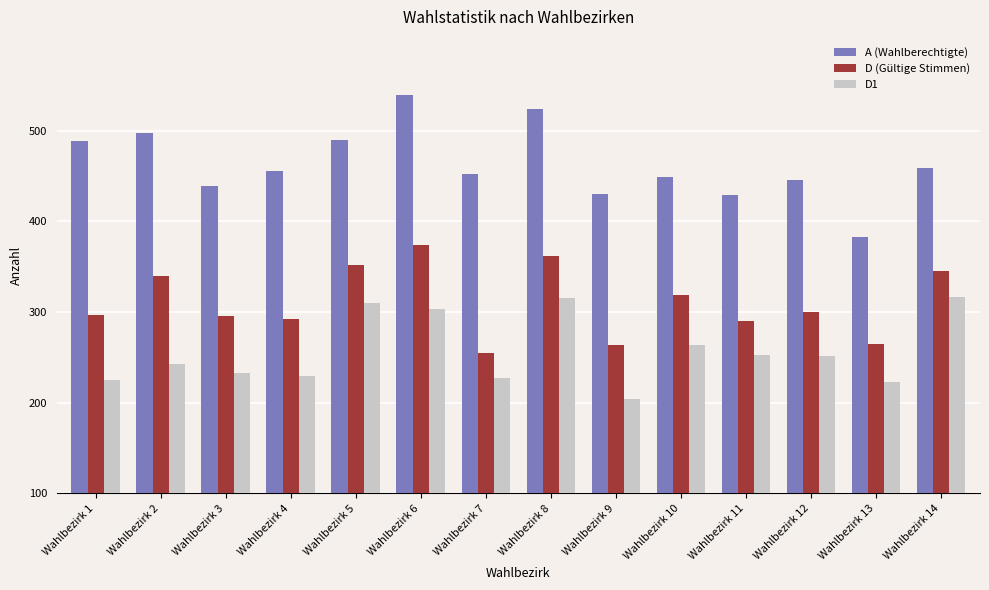

How many bars are there in each group?

3